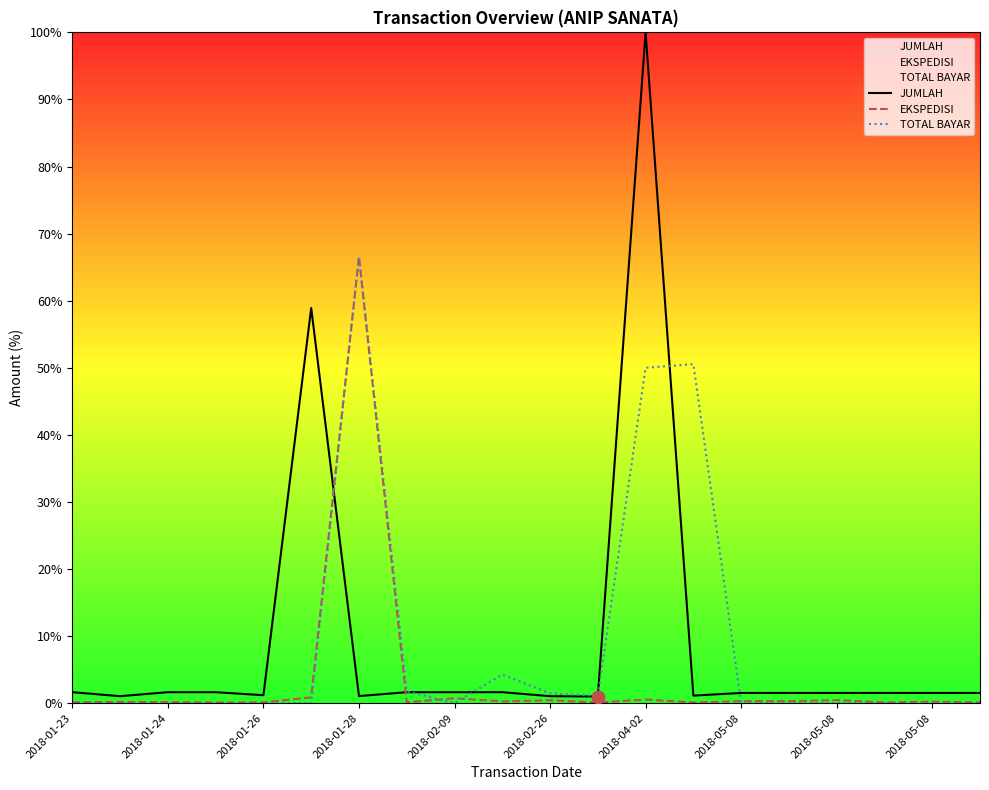

At which category is the sum across all series the highest?

2018-04-02